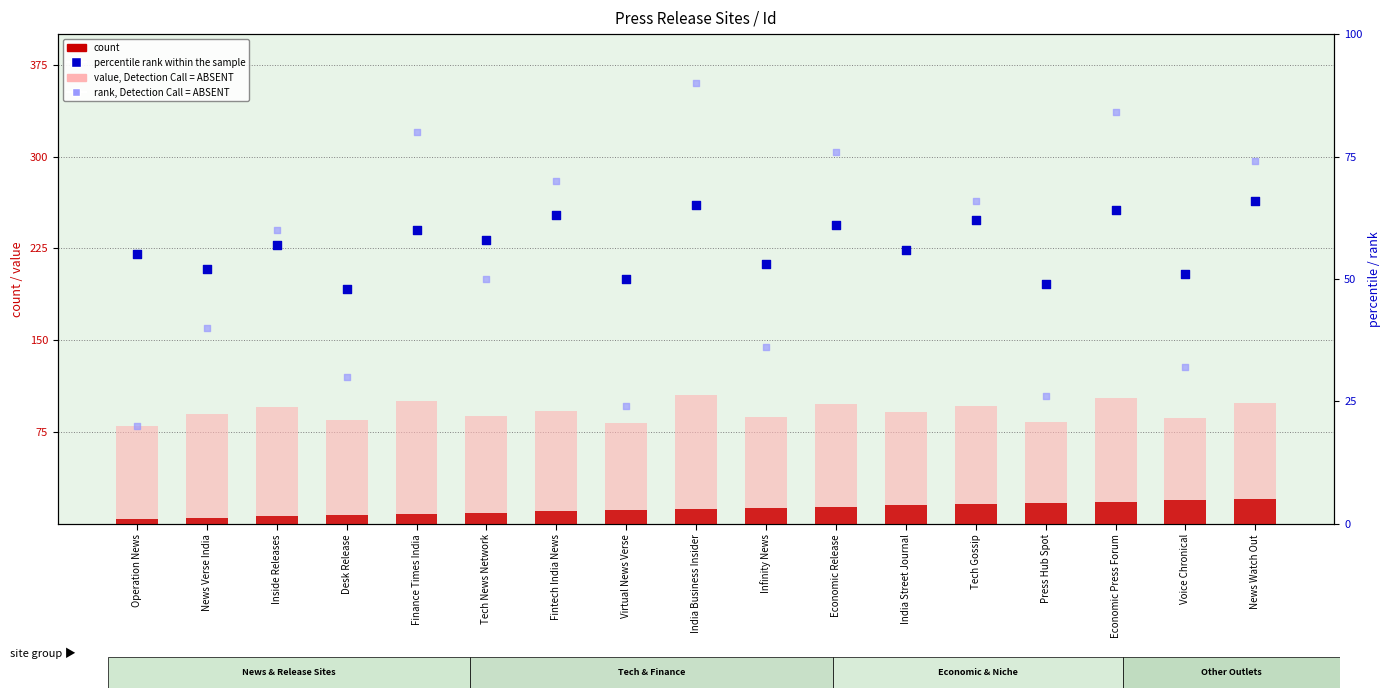

What is the total value across all series at Economic Release?

249